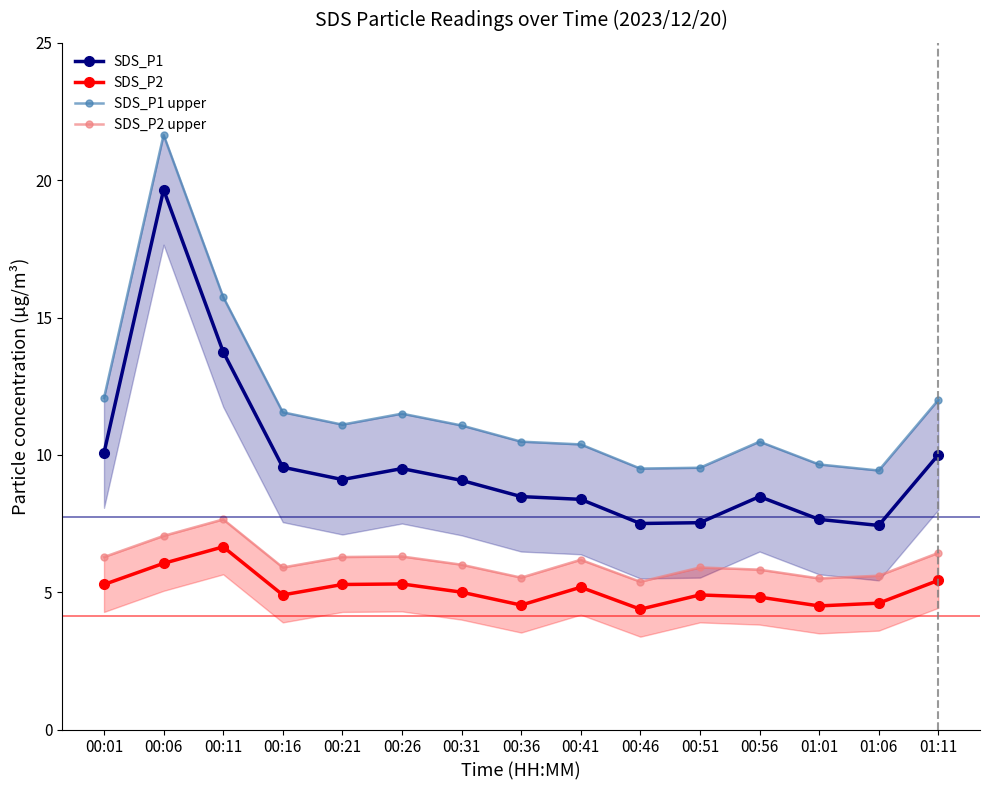

List the series in order of their peak value, highest first.

SDS_P1 upper, SDS_P1, SDS_P2 upper, SDS_P2